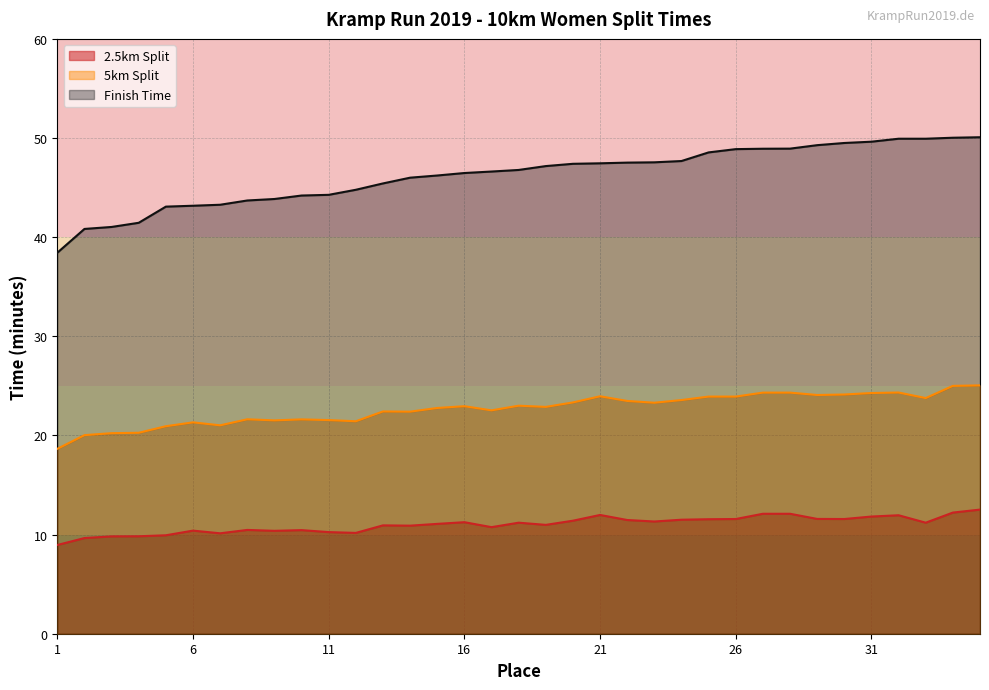

Rank the categories by 5km Split value from lowest to highest.

1, 2, 3, 4, 5, 7, 6, 12, 9, 11, 10, 8, 14, 13, 17, 15, 19, 16, 18, 23, 20, 22, 24, 33, 25, 26, 21, 29, 30, 31, 27, 28, 32, 34, 35